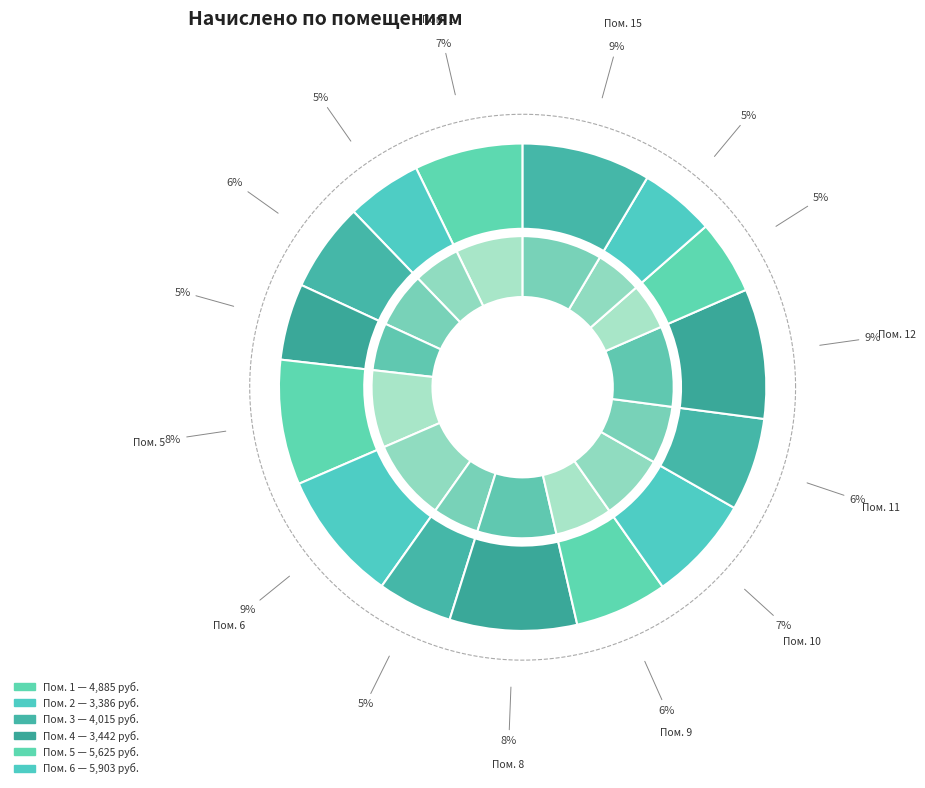

Which category has the smallest portion of the pie?

13